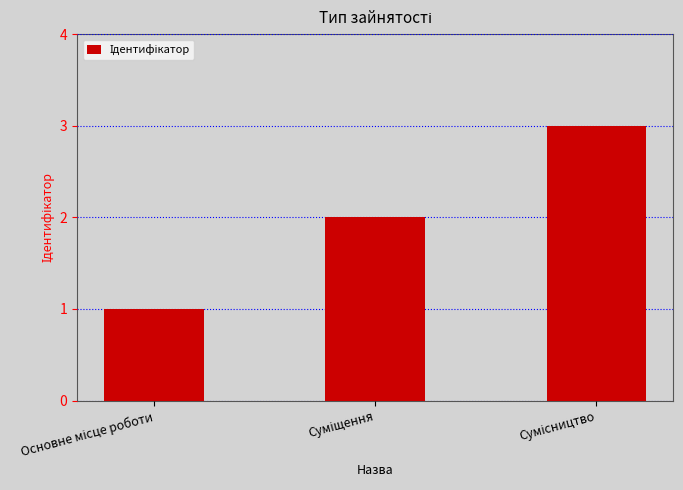

Reading right to left, list all the values displayed in this chart.

3	2	1